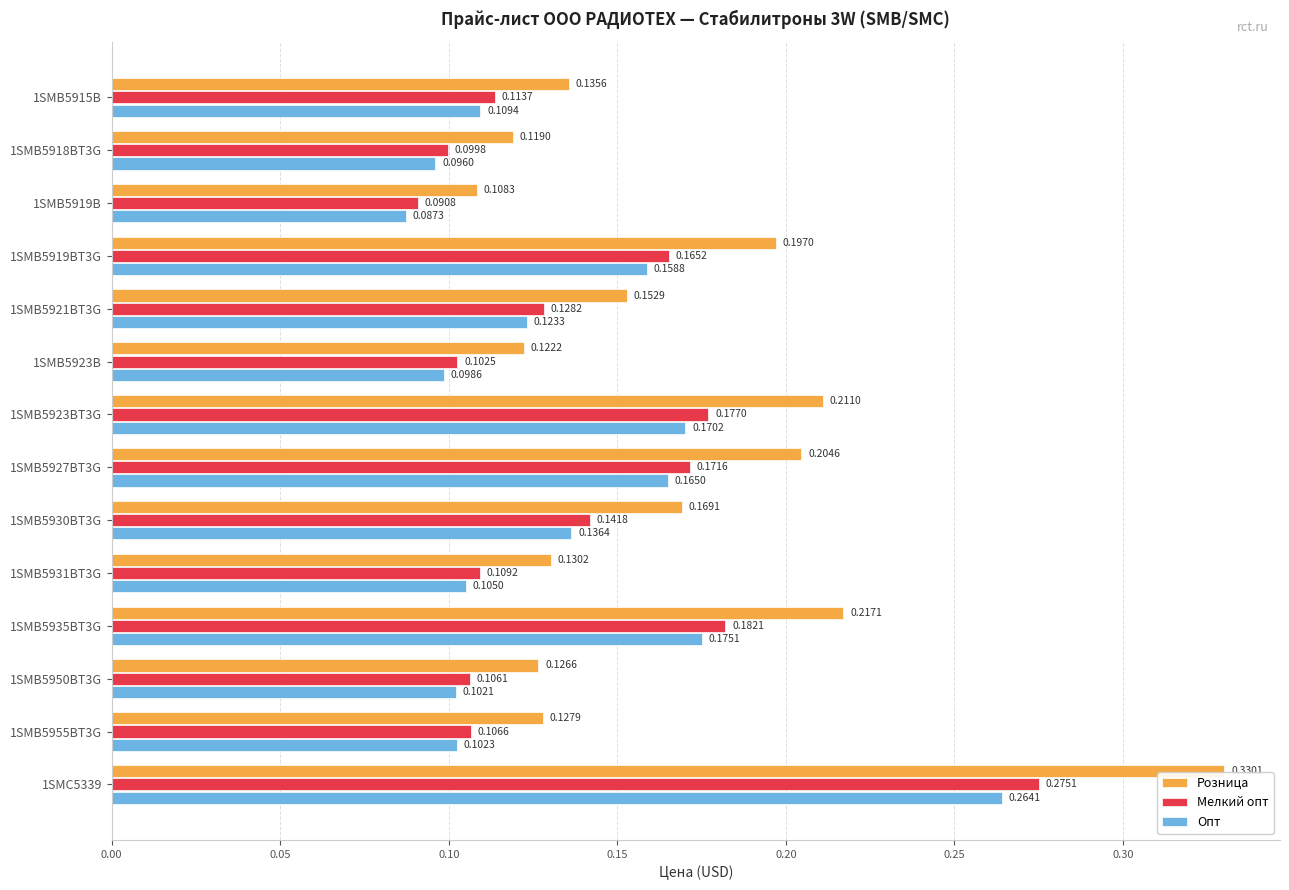

At which category is the sum across all series the highest?

1SMC5339